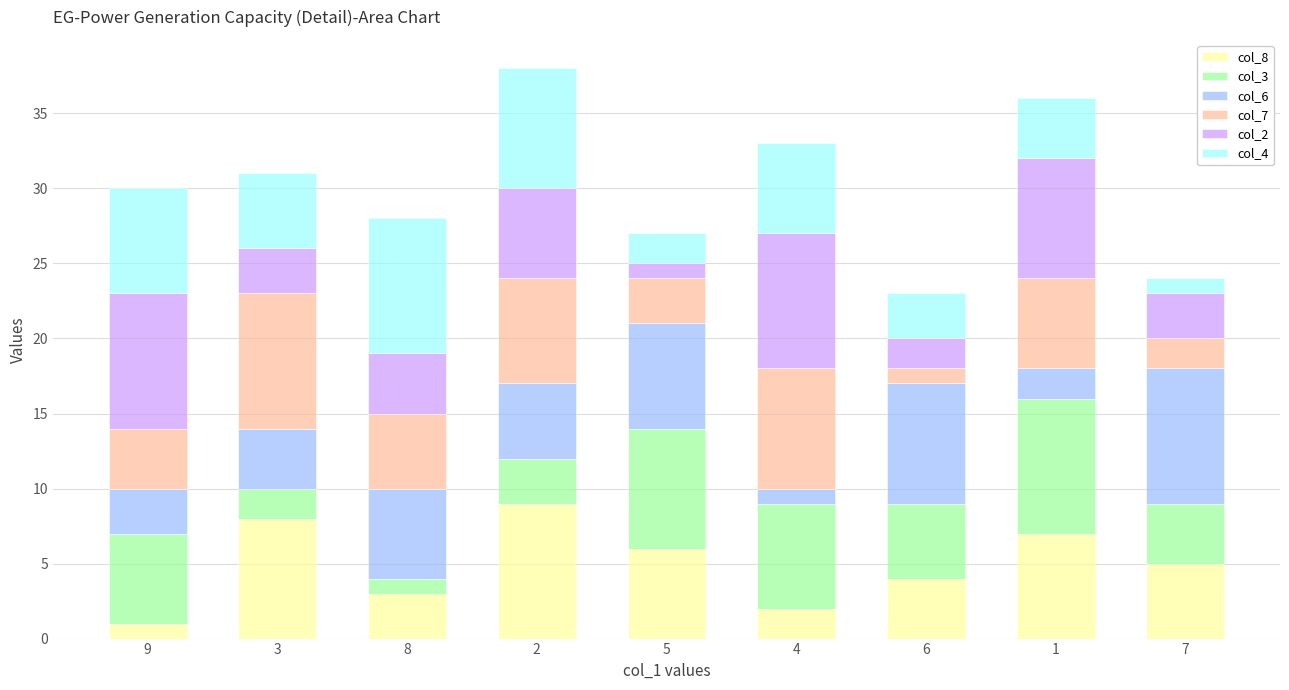

Where is col_8 nearest to the value 5?

7